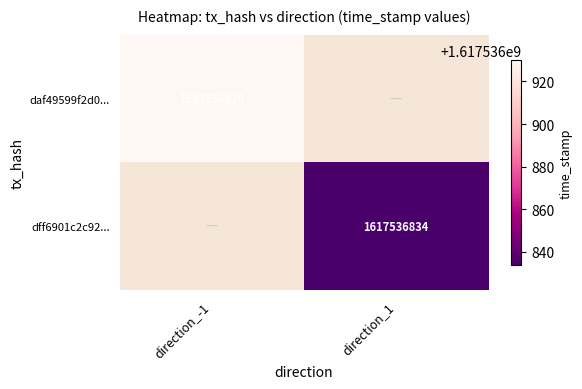

Which series has the widest spread of values?

daf49599f2d0859a908fad1650924d6ee20baca...